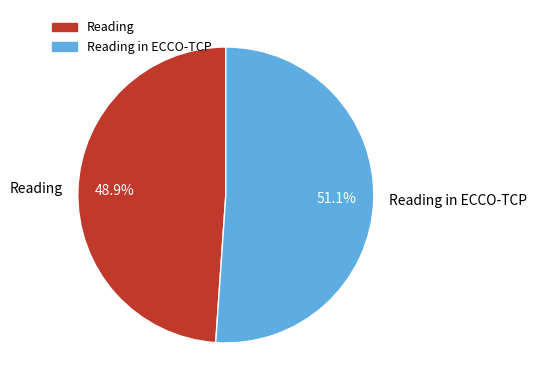

What percentage is the Reading slice, to the nearest percent?

49%